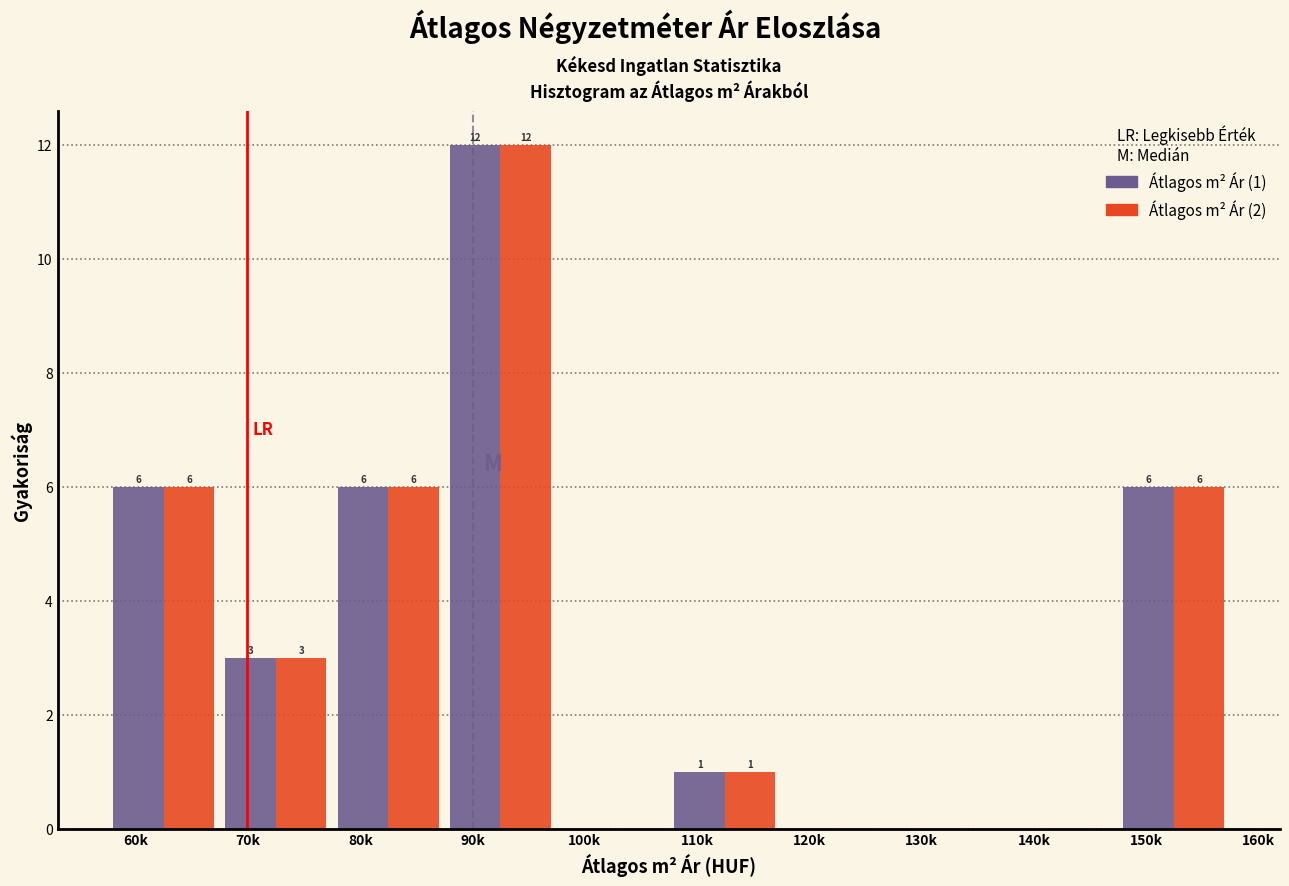

At which category is the sum across all series the highest?

90k